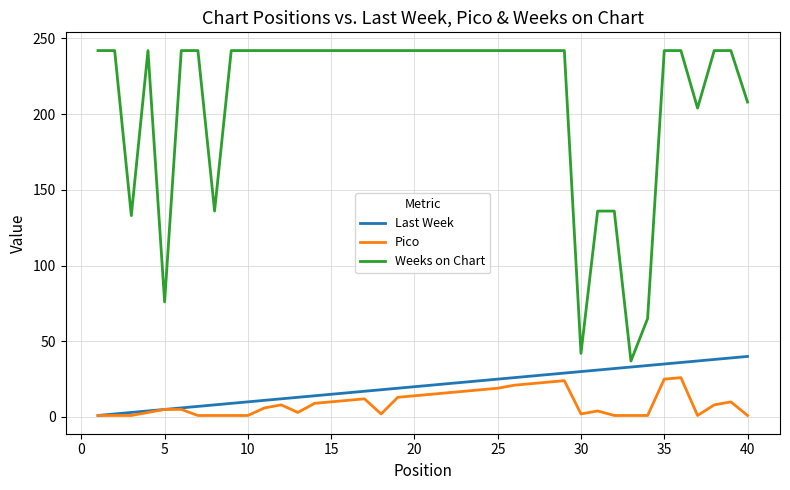

Which series has the largest total across all categories?

Weeks on Chart